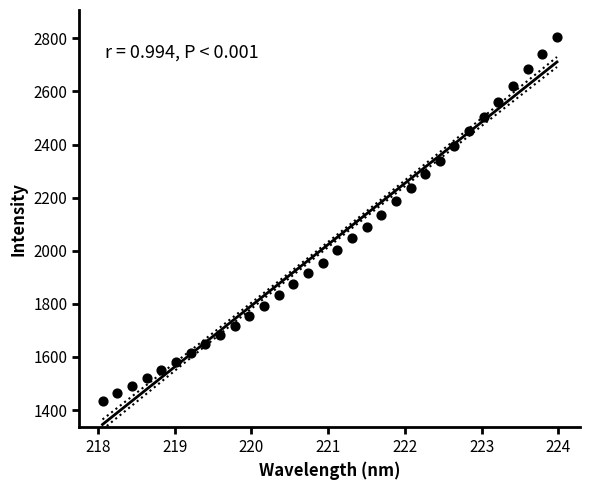

What is the range of Y values (max minus min)?

1370.9